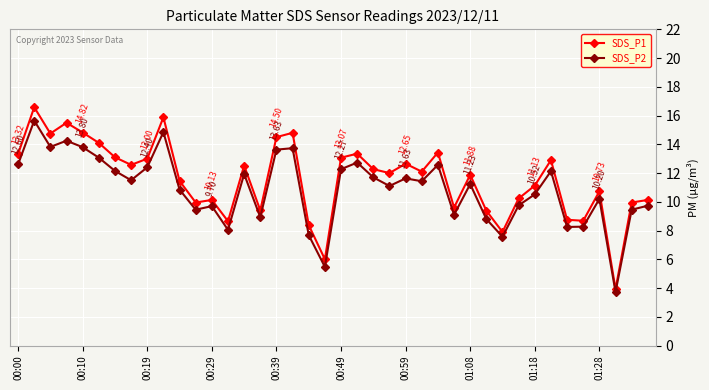

True or false: SDS_P1 has more than 1 points higher than both neighbors.

True